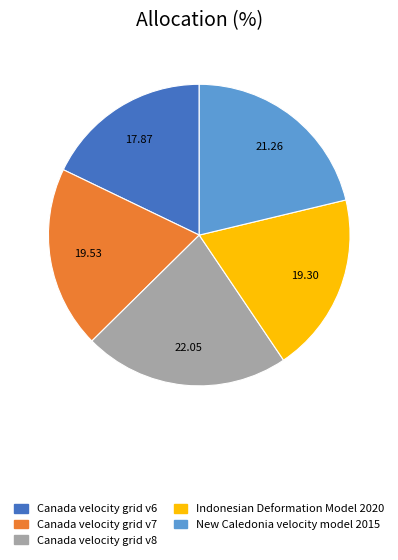

Count the number of slices in the pie.

5